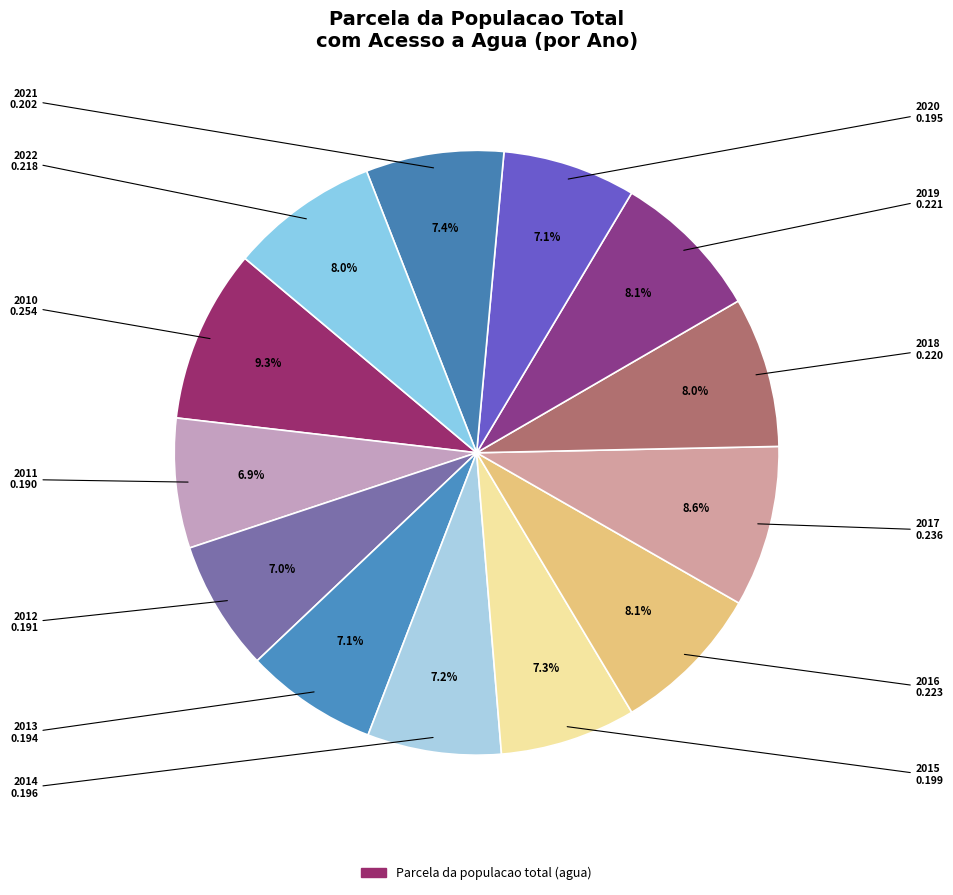

To the nearest percent, what is the difference between the largest and smallest slice percentages?

2%